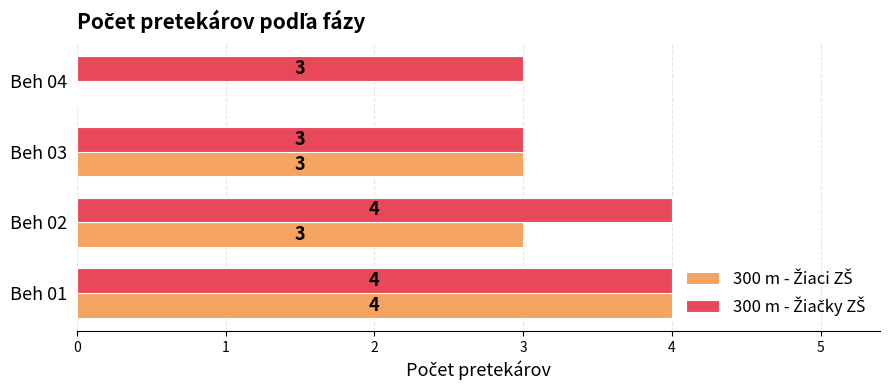

At which category is the sum across all series the highest?

Beh 01